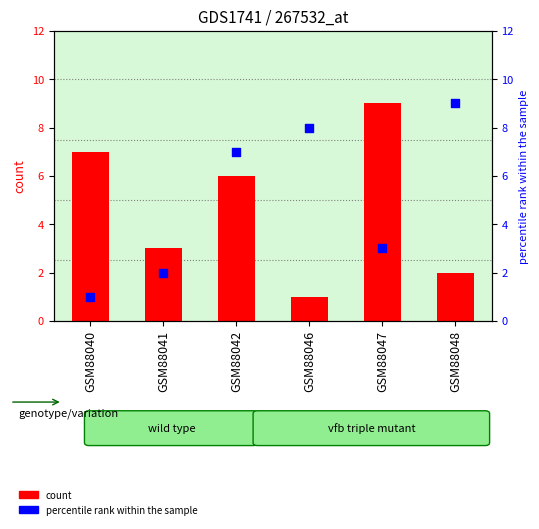

At which category is the sum across all series the highest?

GSM88042